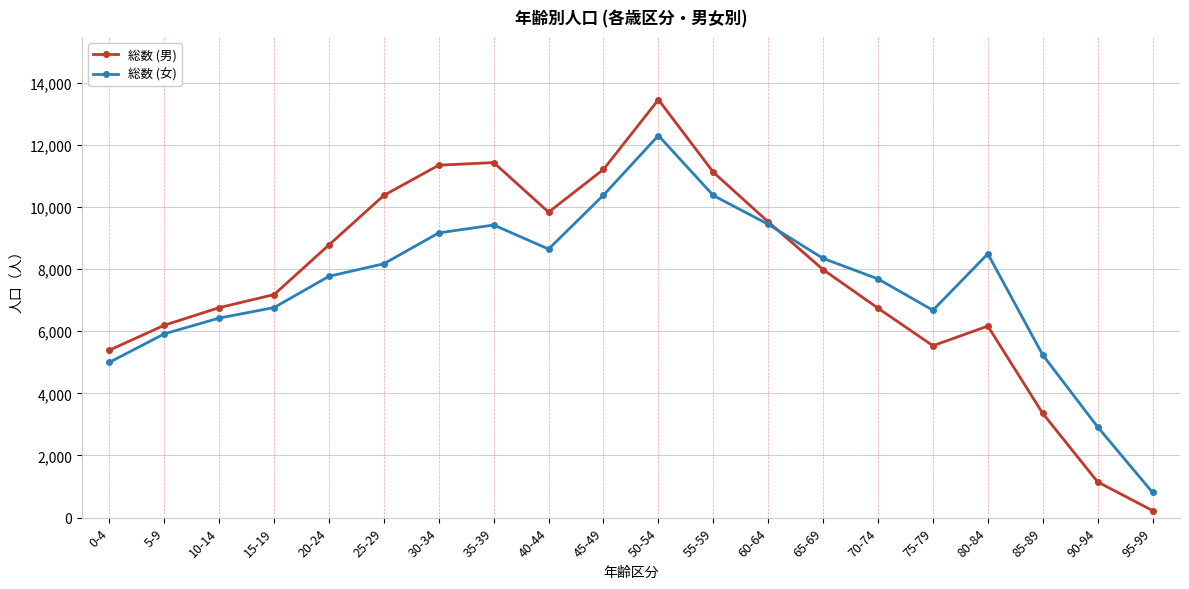

What is the label of the 14th point from the left?

65-69